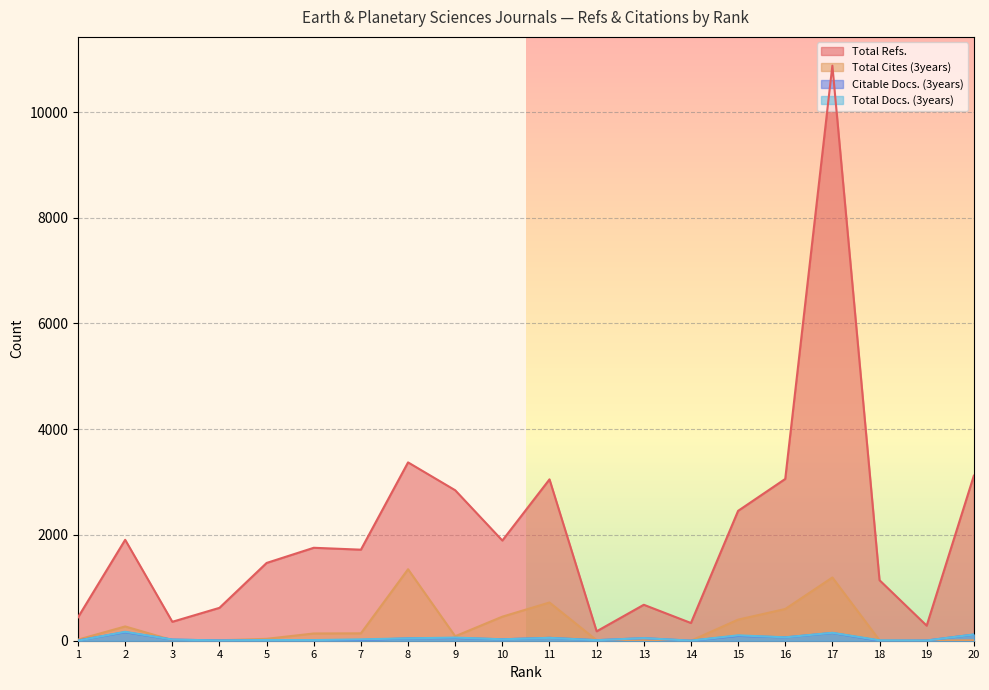

What is the value of the Total Docs. (3years) point at the 12th from the left?

10